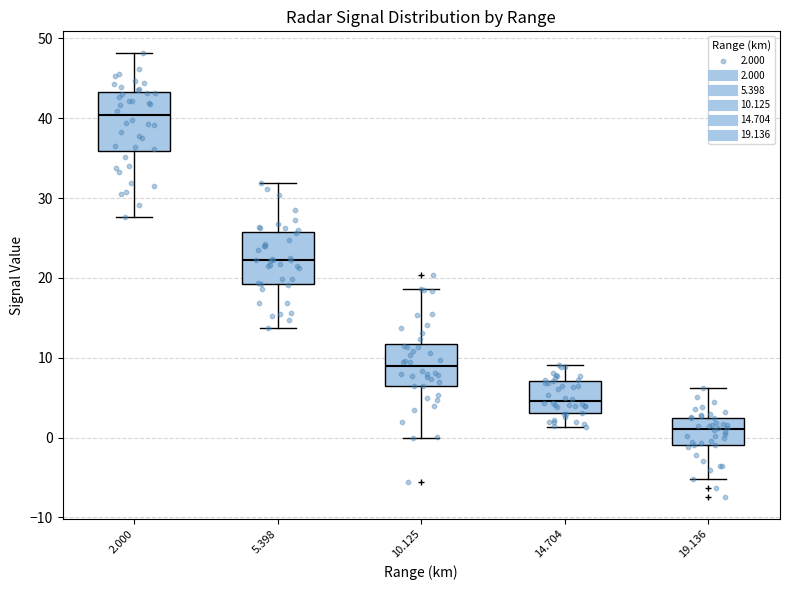

Which box has the lowest median line?

19.136